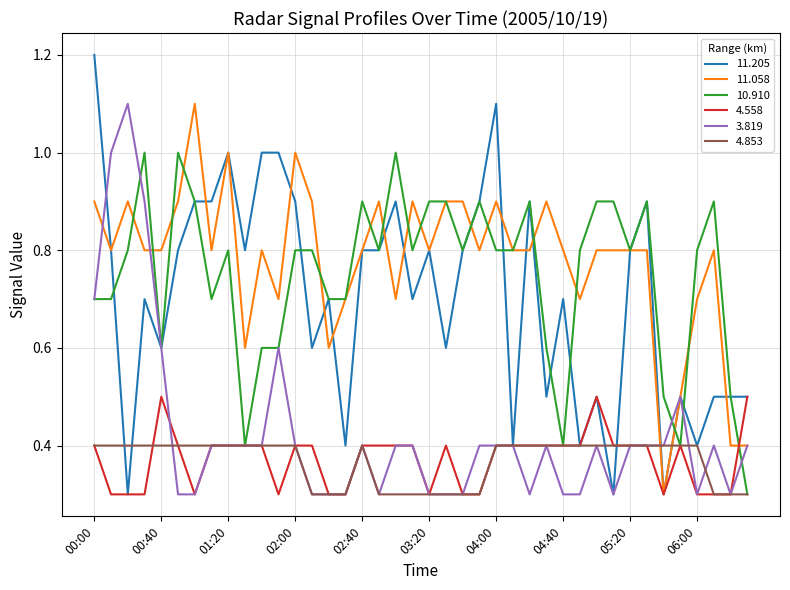

Which series has the largest range (max minus min)?

11.205